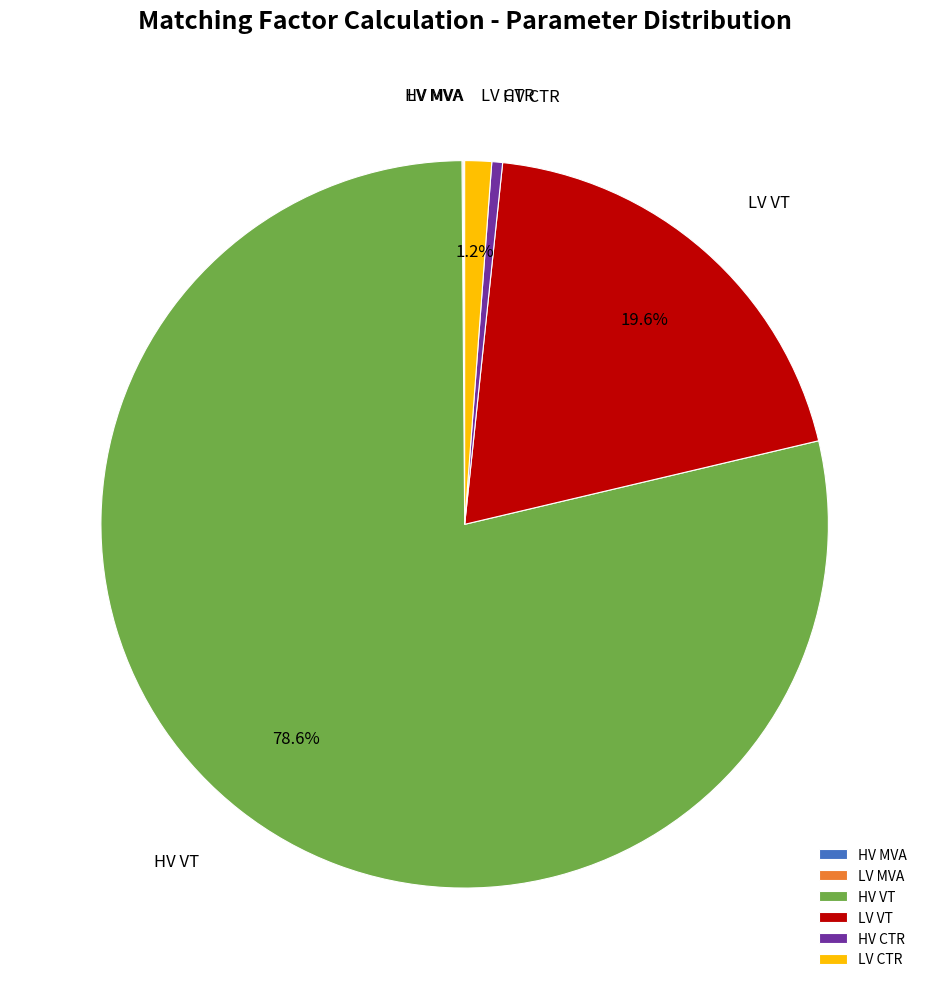

Is there any slice that represents more than half of the pie?

Yes